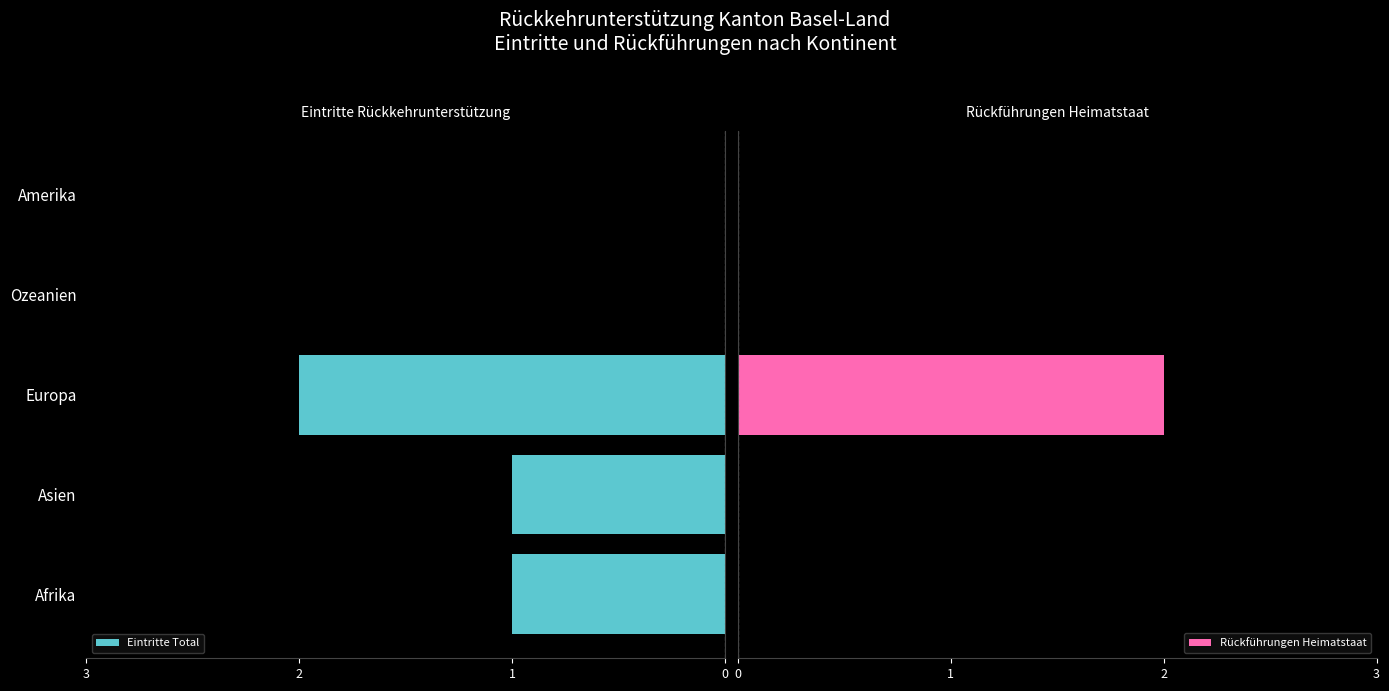

Which category has the highest value in the Eintritte Total series?

Europa